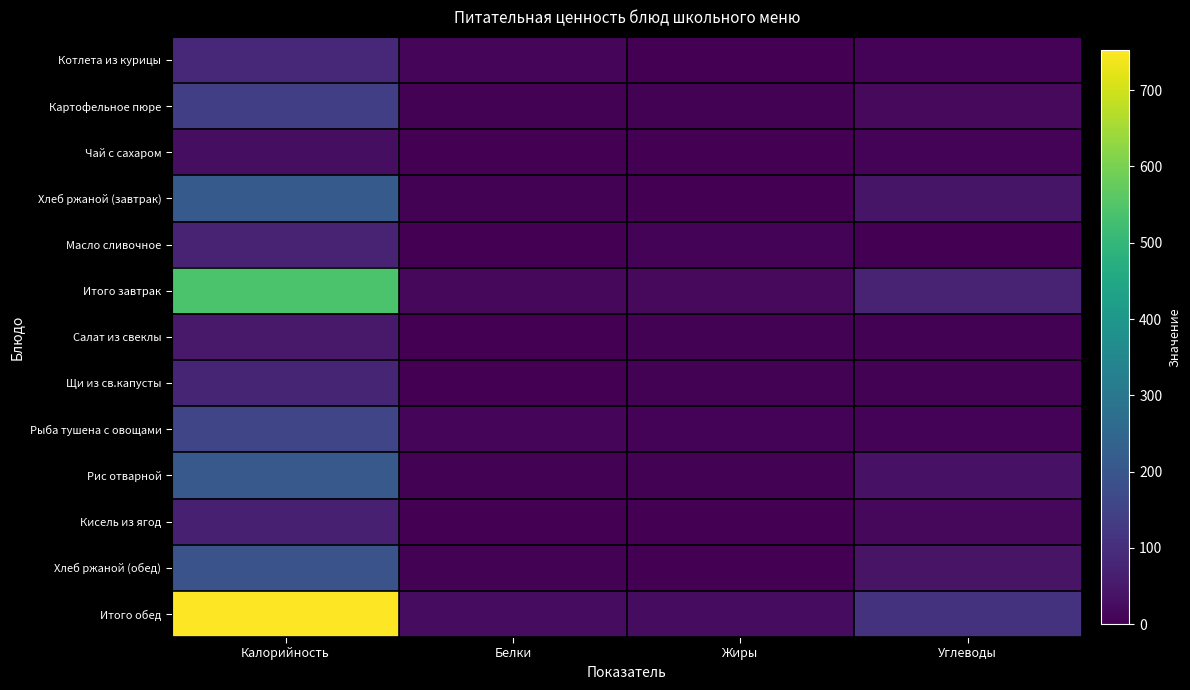

Which series has the largest range (max minus min)?

Итого обед